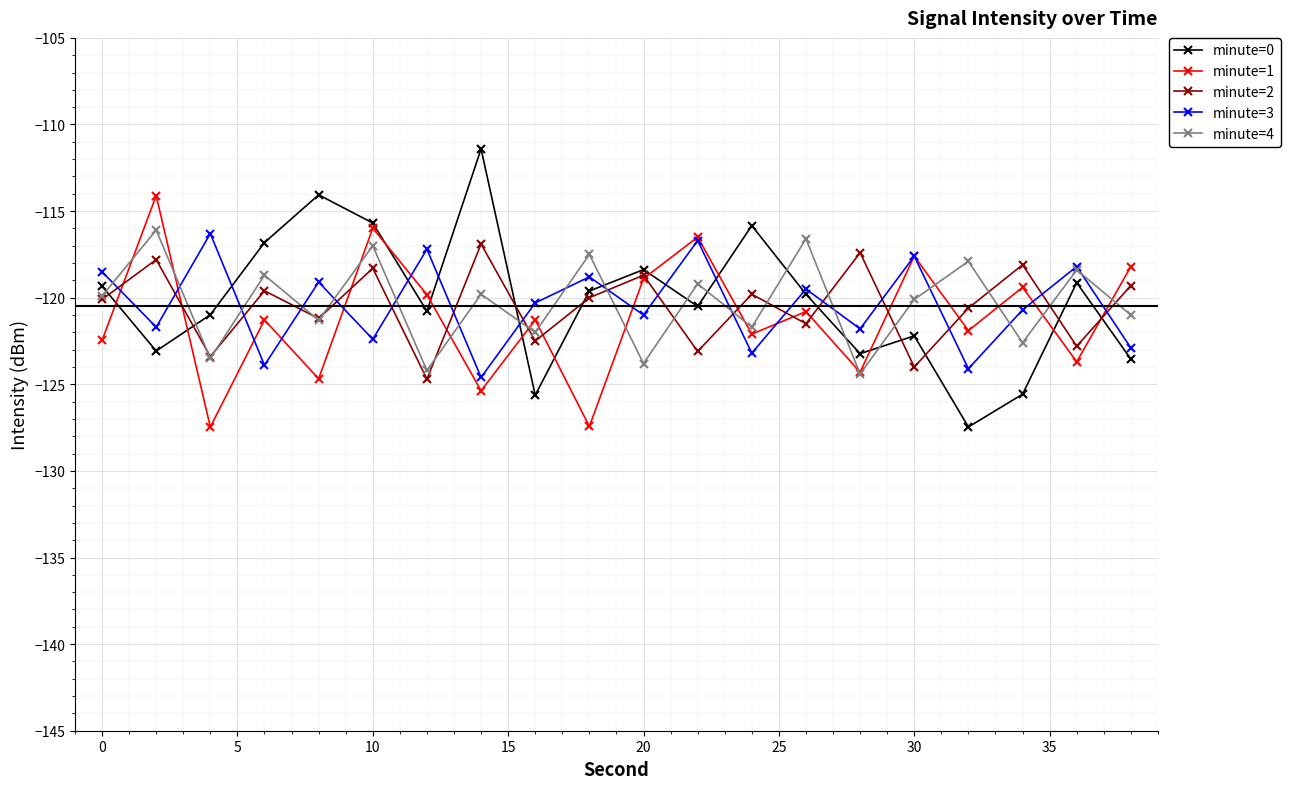

What is the difference between the maximum and minimum values in the minute=4 series?

8.3